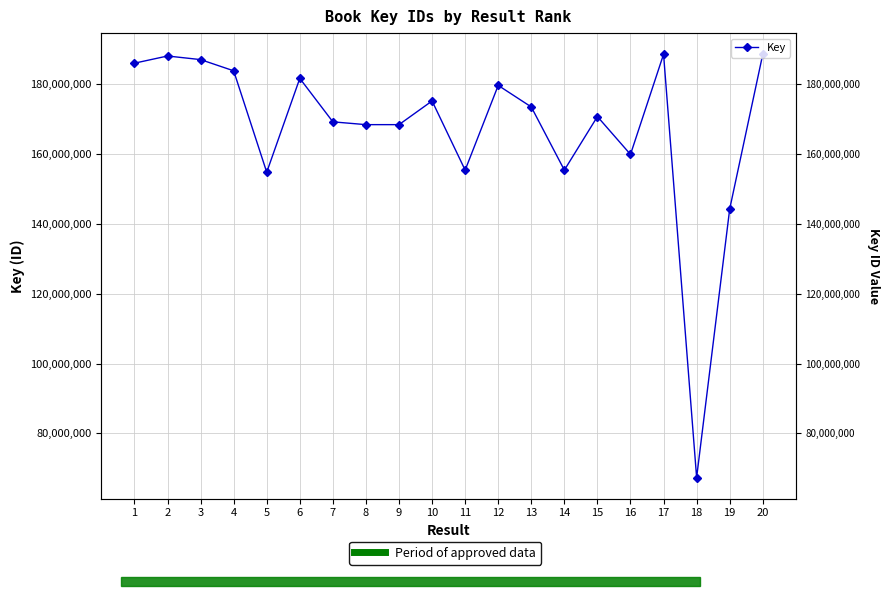

What is the greatest value displayed?

188547890